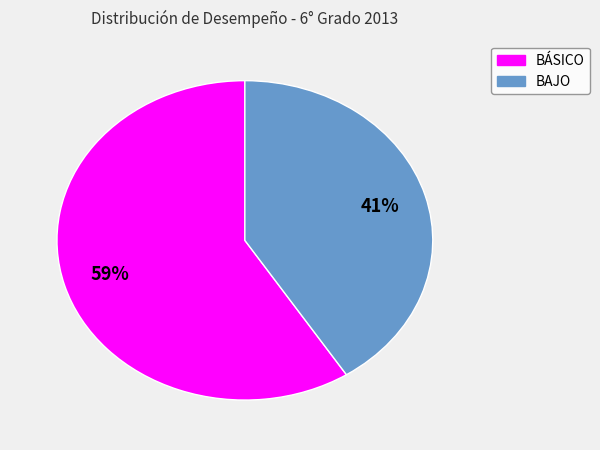

How many segments does this pie chart have?

2